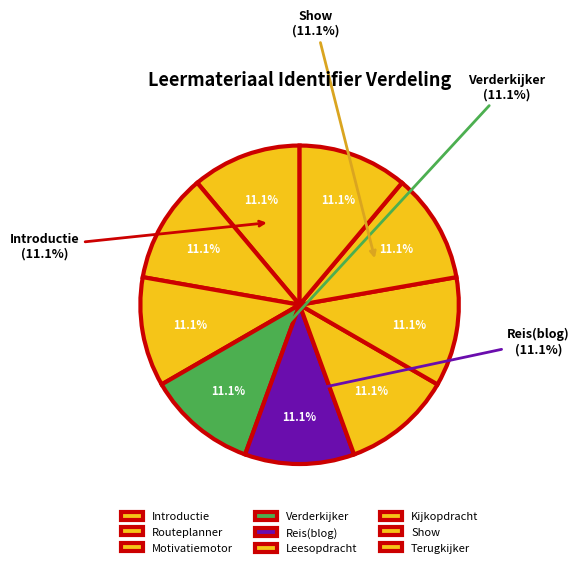

What is the smallest slice in the pie chart?

Introductie